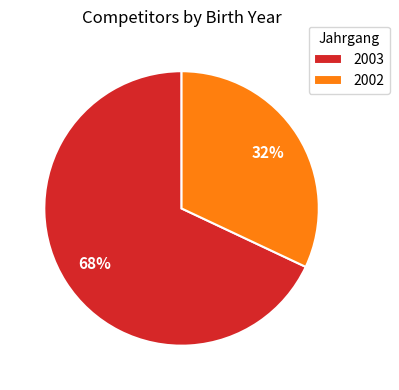

Rank the categories by value from highest to lowest.

2003, 2002